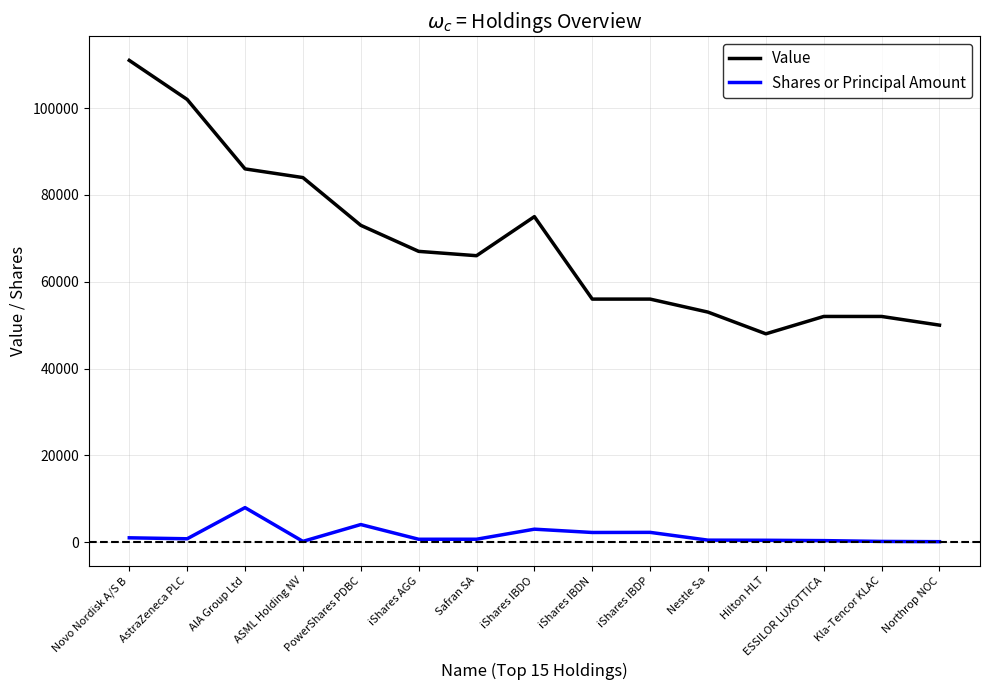

At how many categories does at least one series exceed 15383?

15